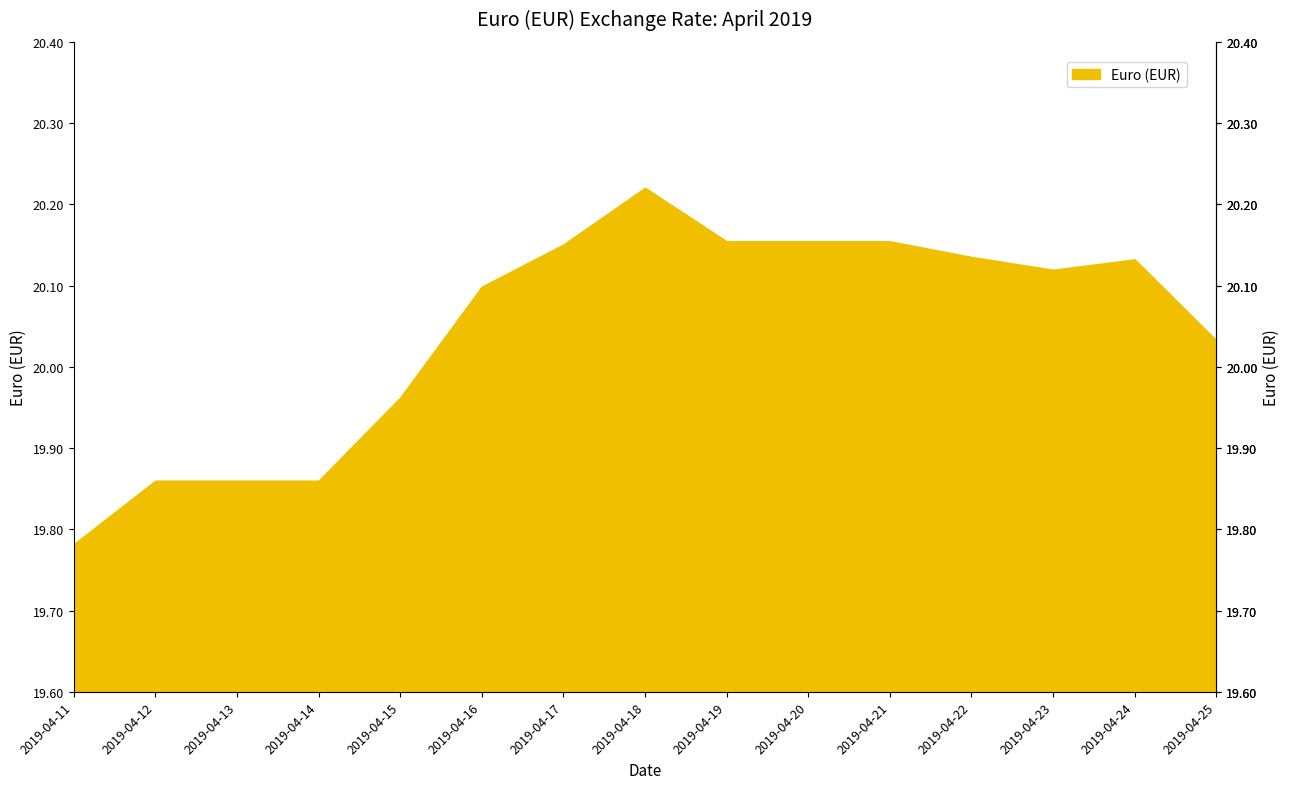

What is the change in value from 2019-04-15 to 2019-04-23?

+0.2